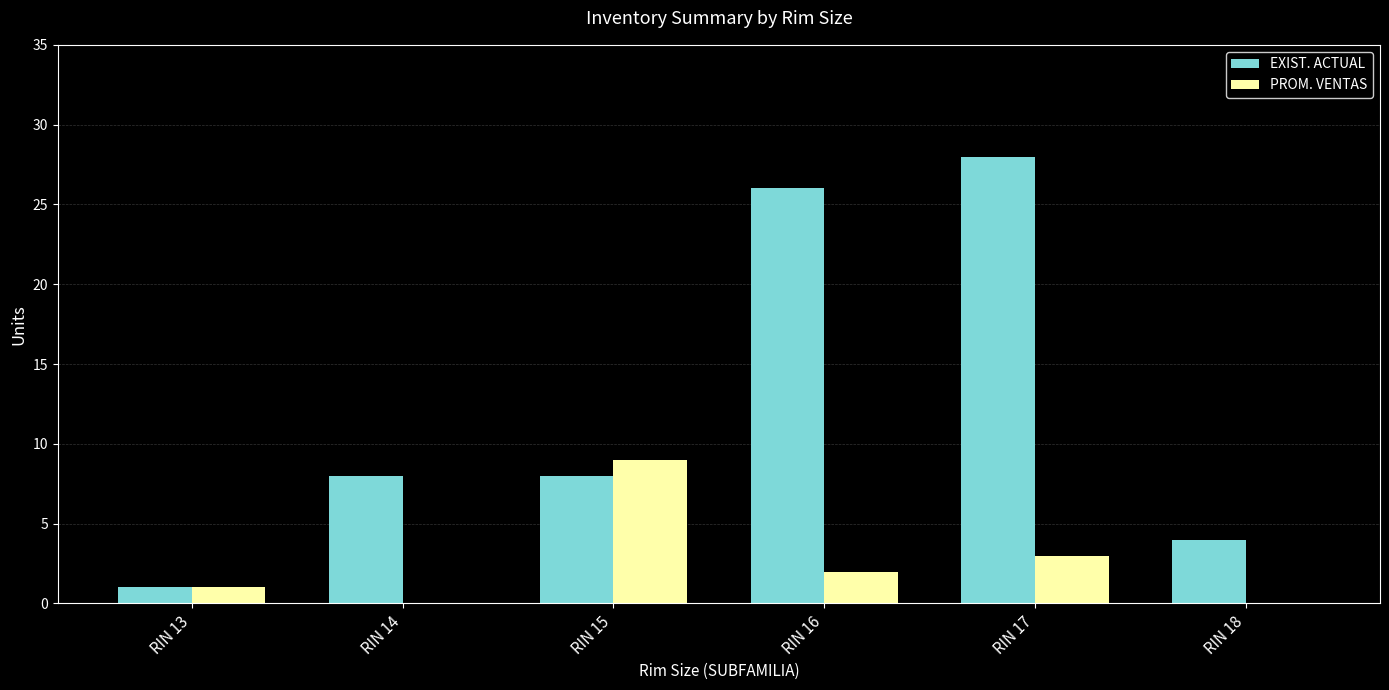

What is the sum of all PROM. VENTAS values?

15